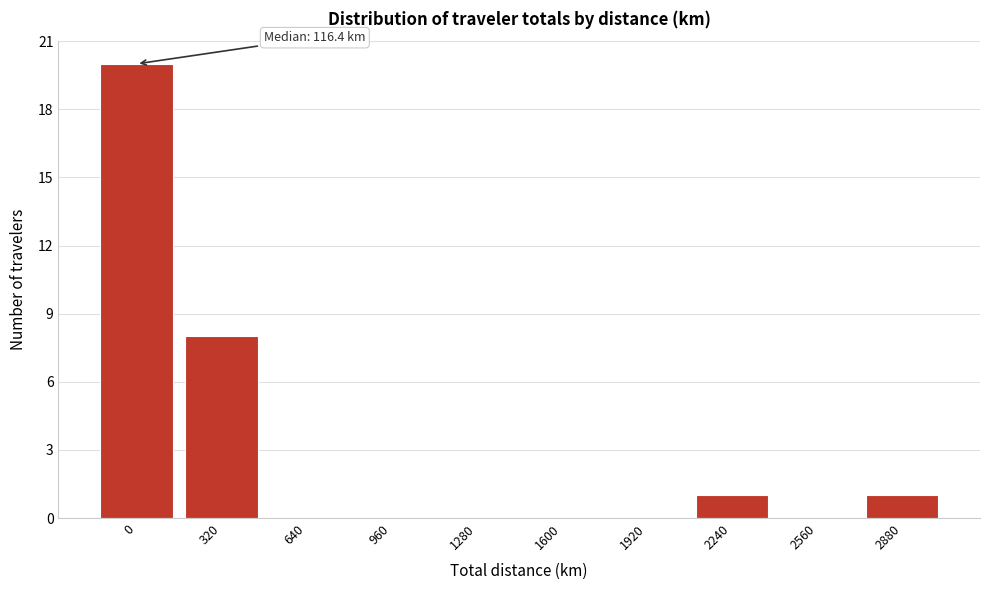

Reading left to right, what are all the values shown in this chart?

0=20	320=8	640=0	960=0	1280=0	1600=0	1920=0	2240=1	2560=0	2880=1